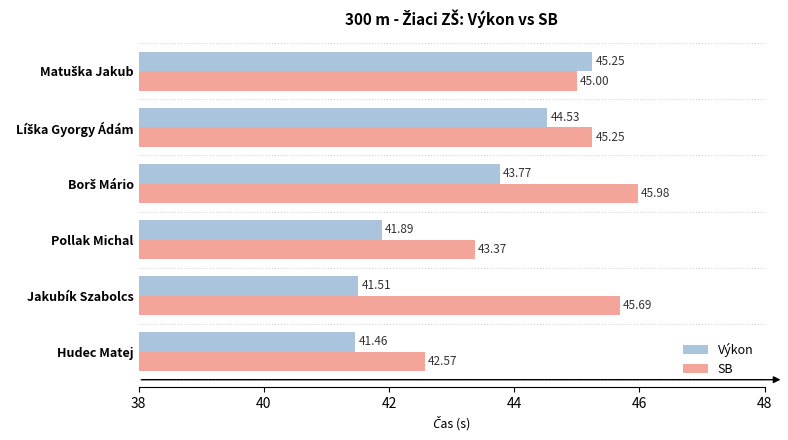

Rank the series by their maximum value, from lowest to highest.

Výkon, SB